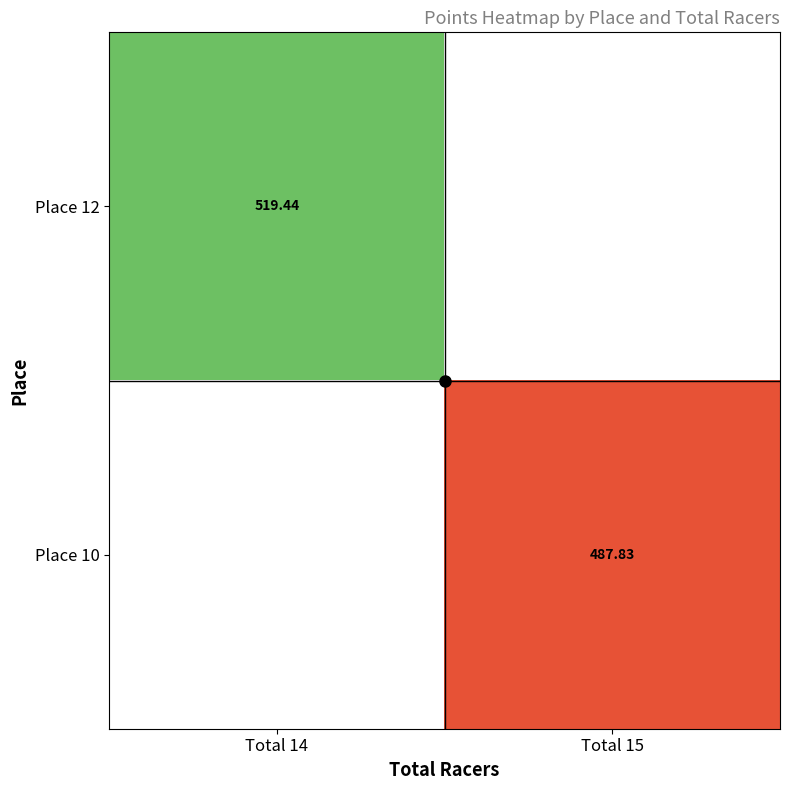

At Total 15, list the series in order from largest to smallest.

Place 12, Place 10